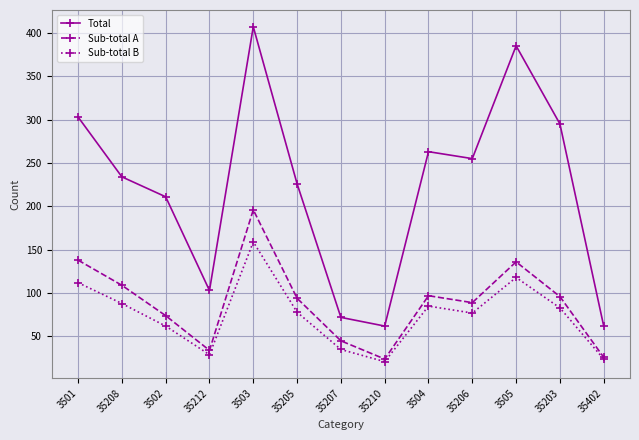

At which category is the sum across all series the highest?

3503